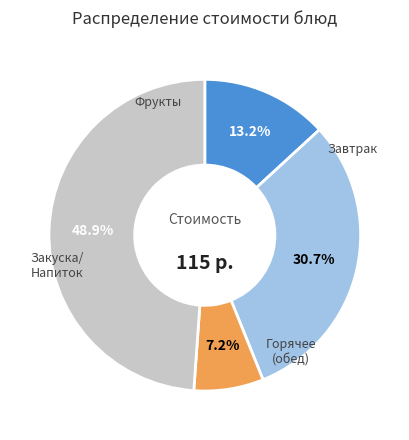

Is there any slice that represents more than half of the pie?

No